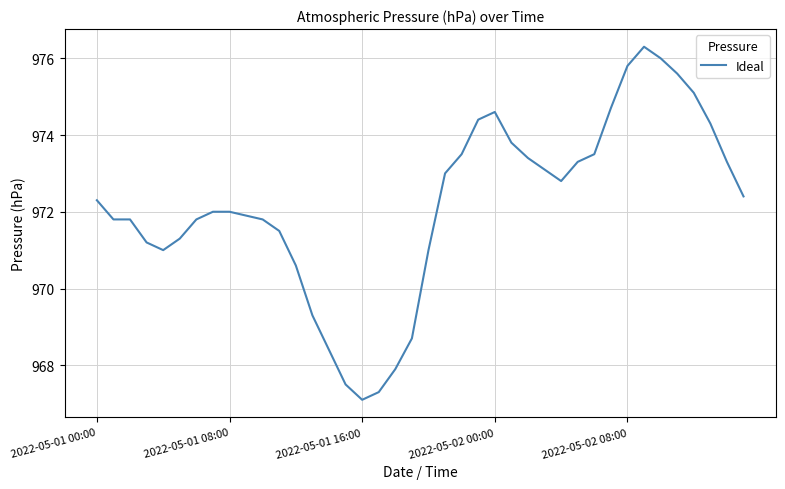

What is the average value?

972.2